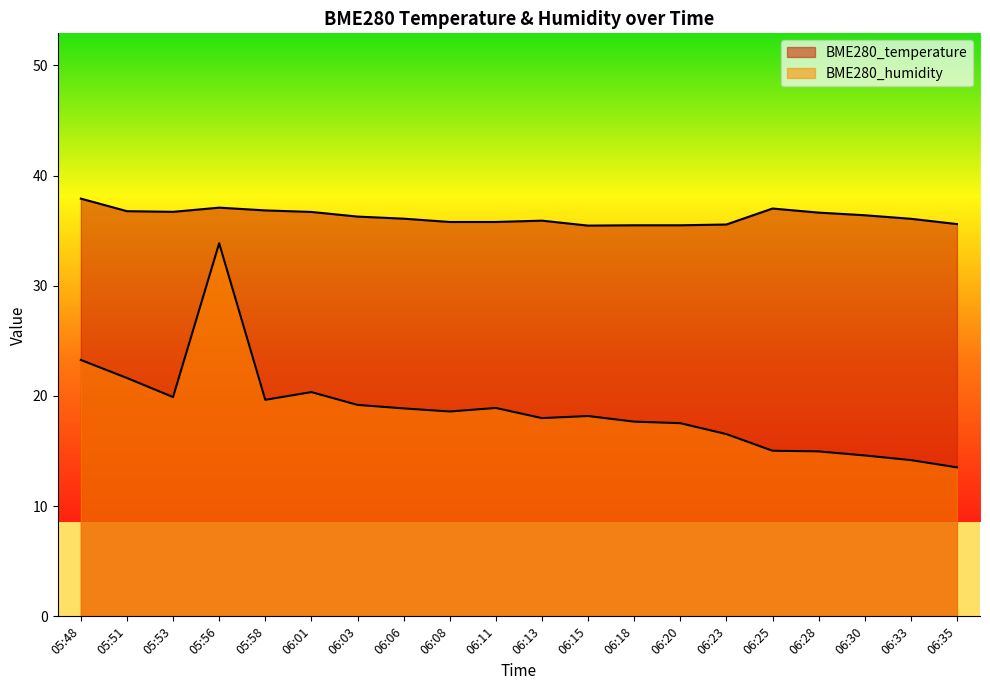

What is the sum of the BME280_temperature values at 05:56 and 06:28?

73.7